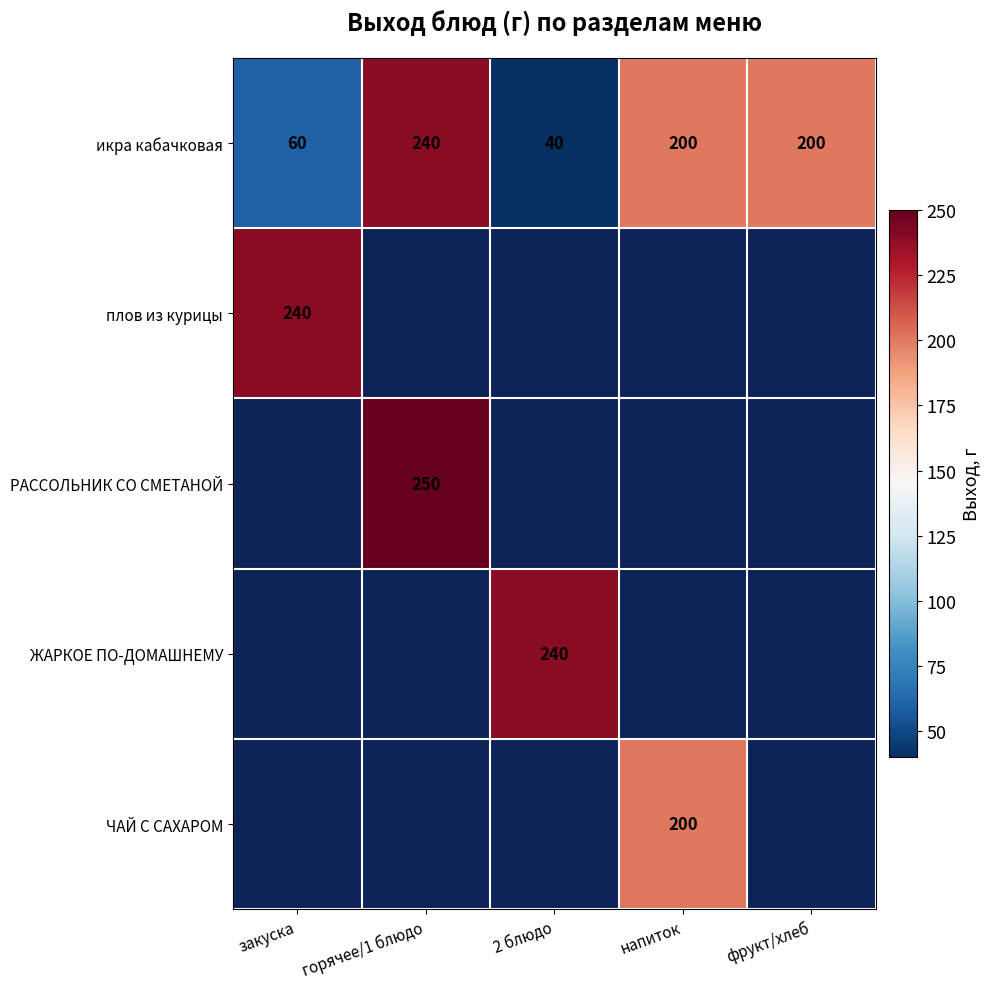

What is the minimum value shown in the chart?

40.0